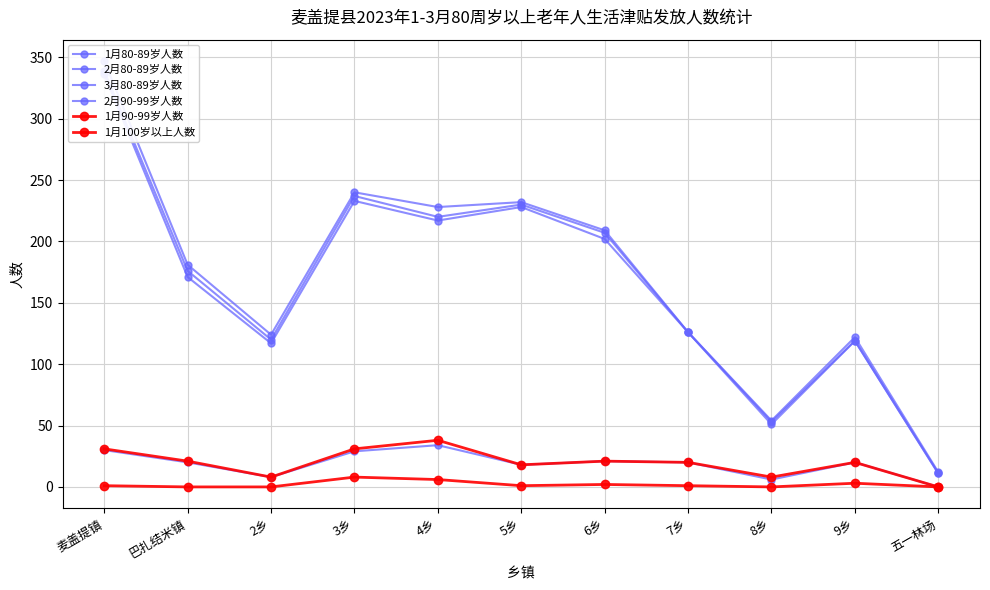

What is the difference between the highest and lowest values at 9乡?

119